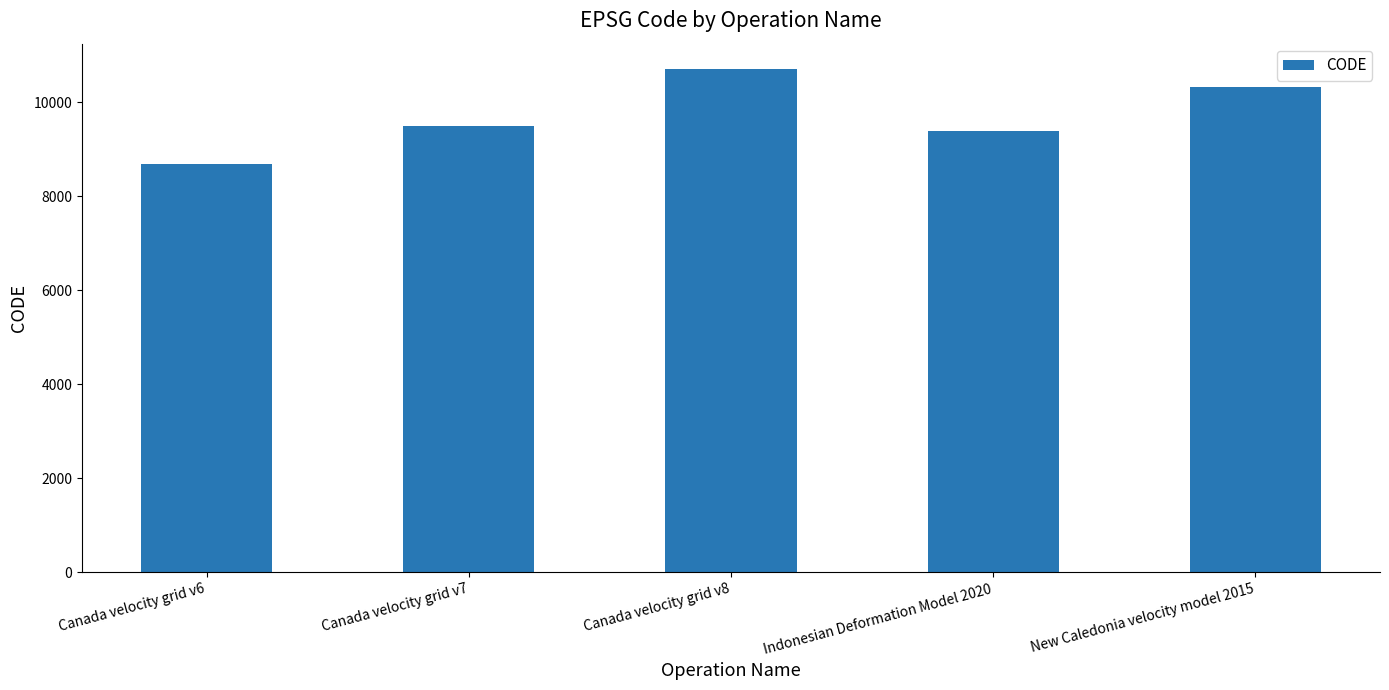

List the labels in order of value, largest first.

Canada velocity grid v8, New Caledonia velocity model 2015, Canada velocity grid v7, Indonesian Deformation Model 2020, Canada velocity grid v6